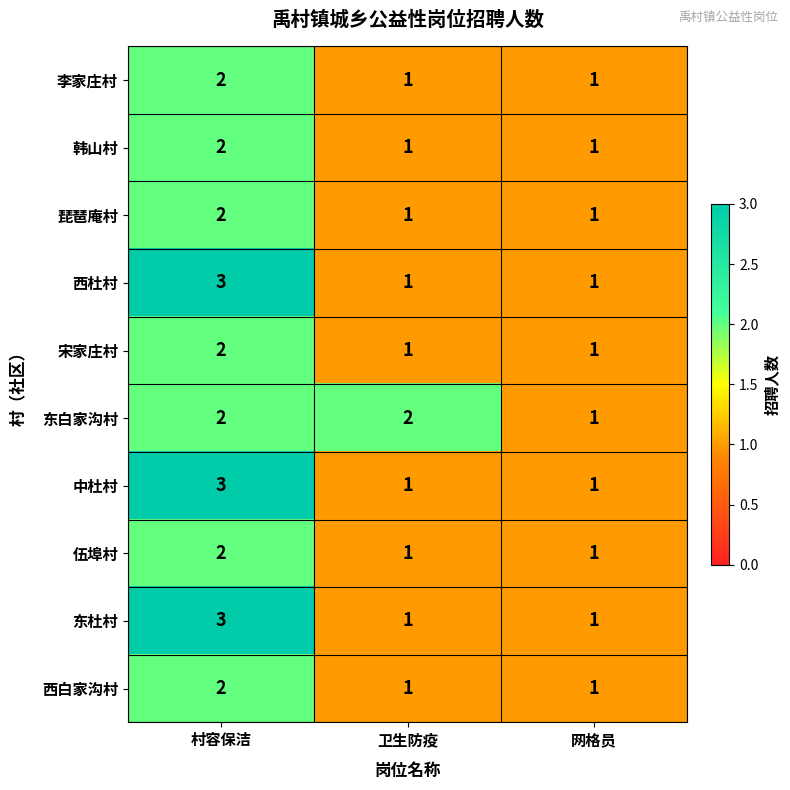

How many series are shown in this chart?

10